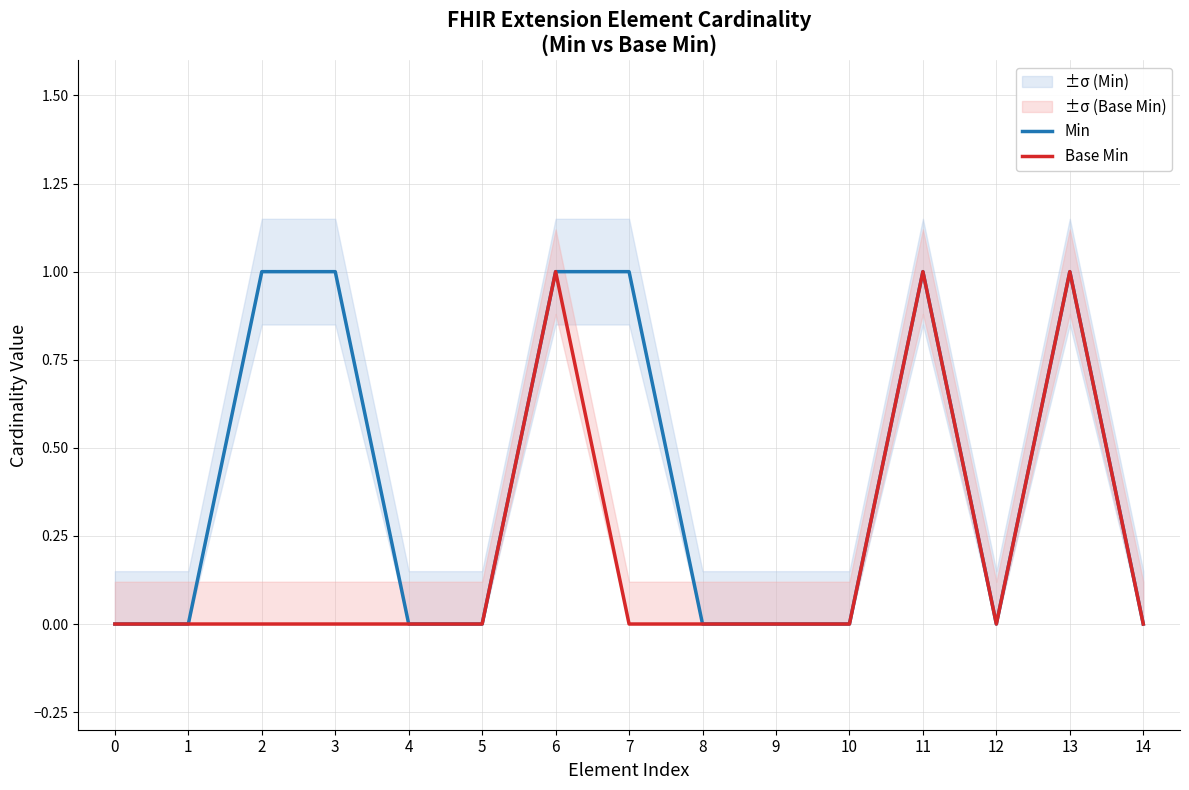

True or false: Base Min and Min cross at least once.

False